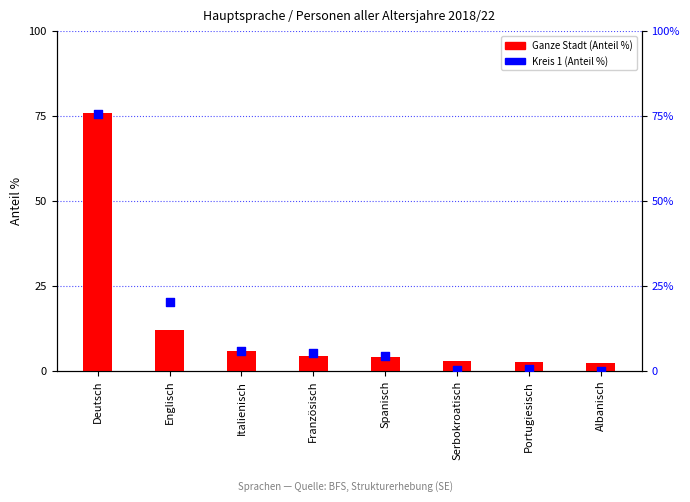

Which series has the largest Y range (max minus min)?

Kreis 1 (Anteil %)